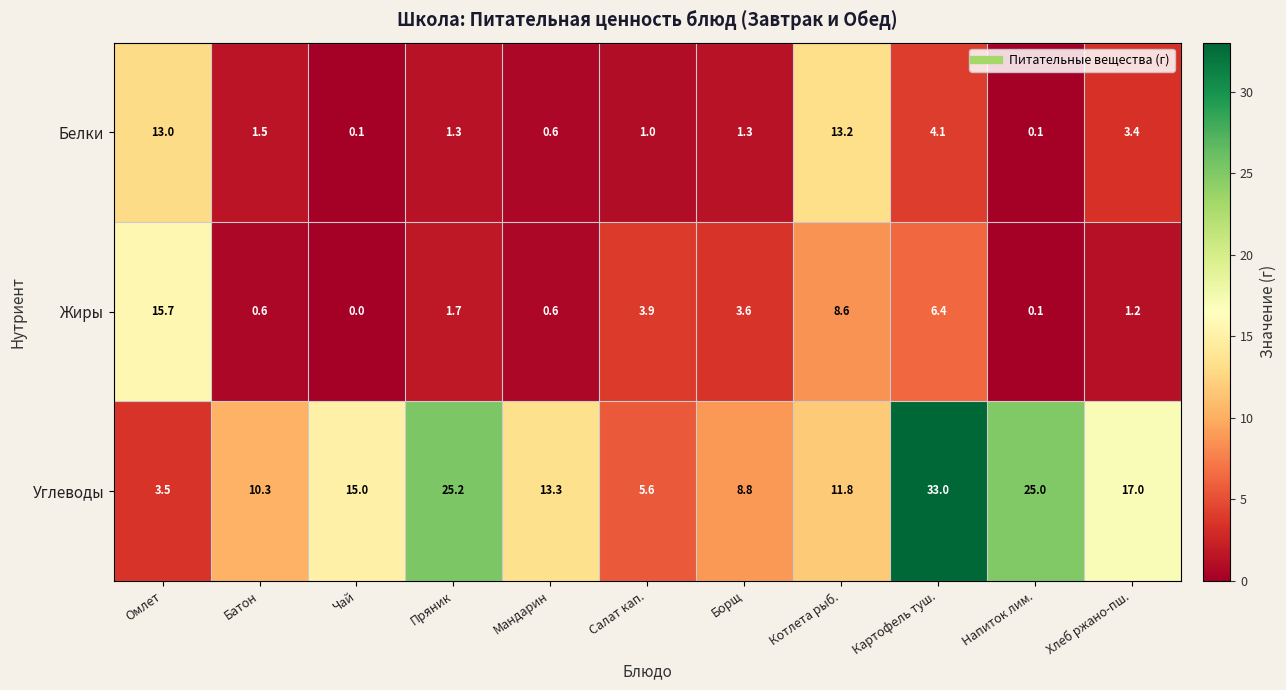

How many positive values does the Жиры series have?

10